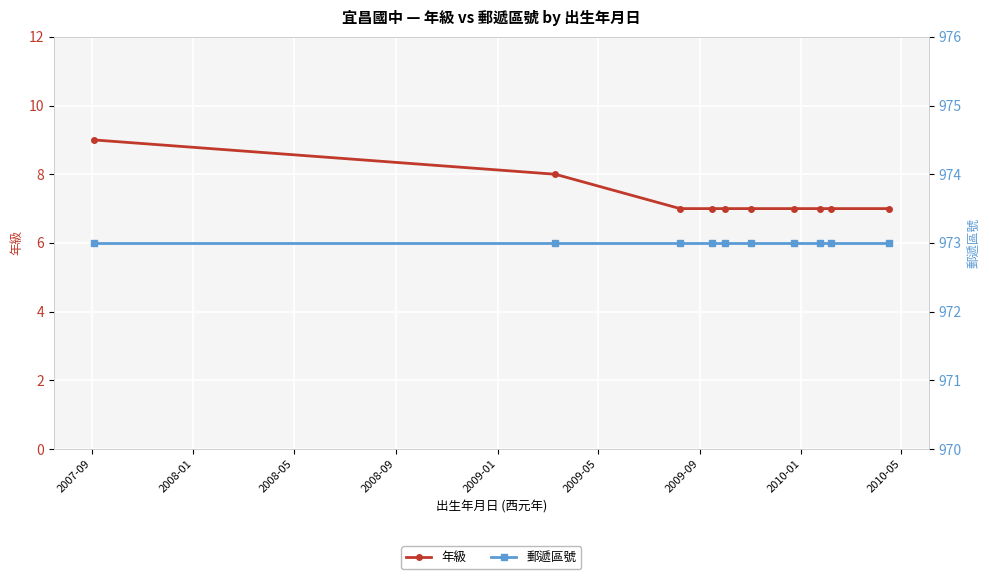

True or false: 郵遞區號 has more than 0 points higher than both neighbors.

False